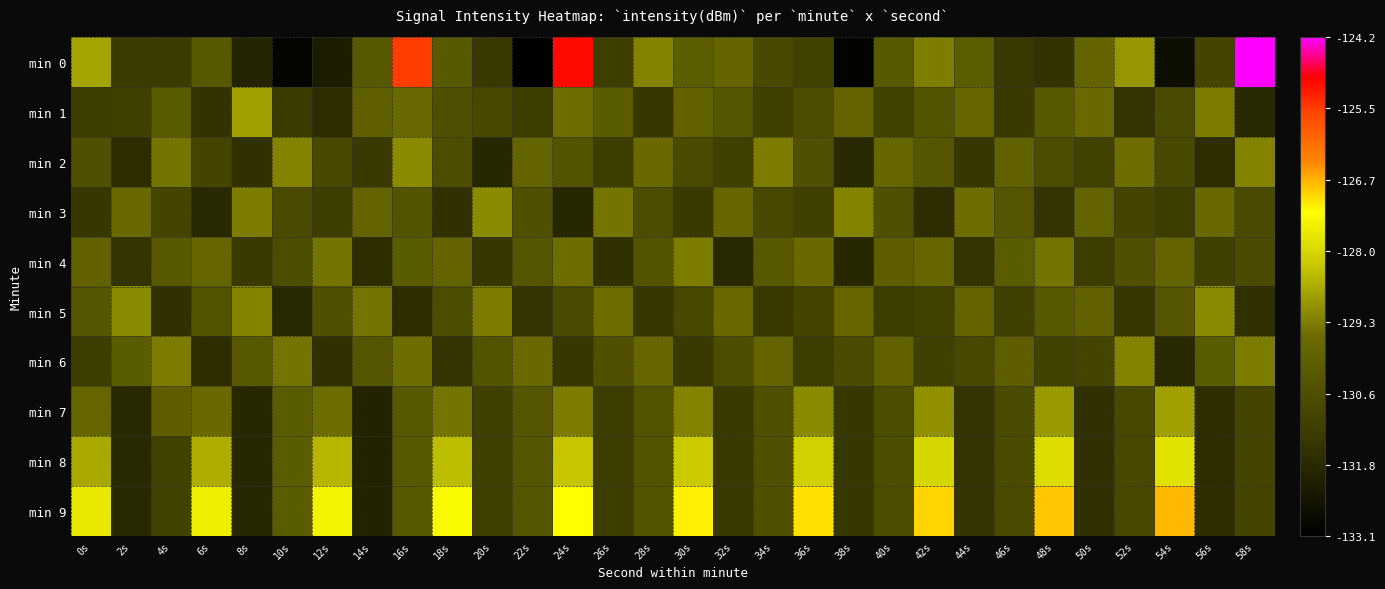

At which category is the sum across all series the highest?

24s